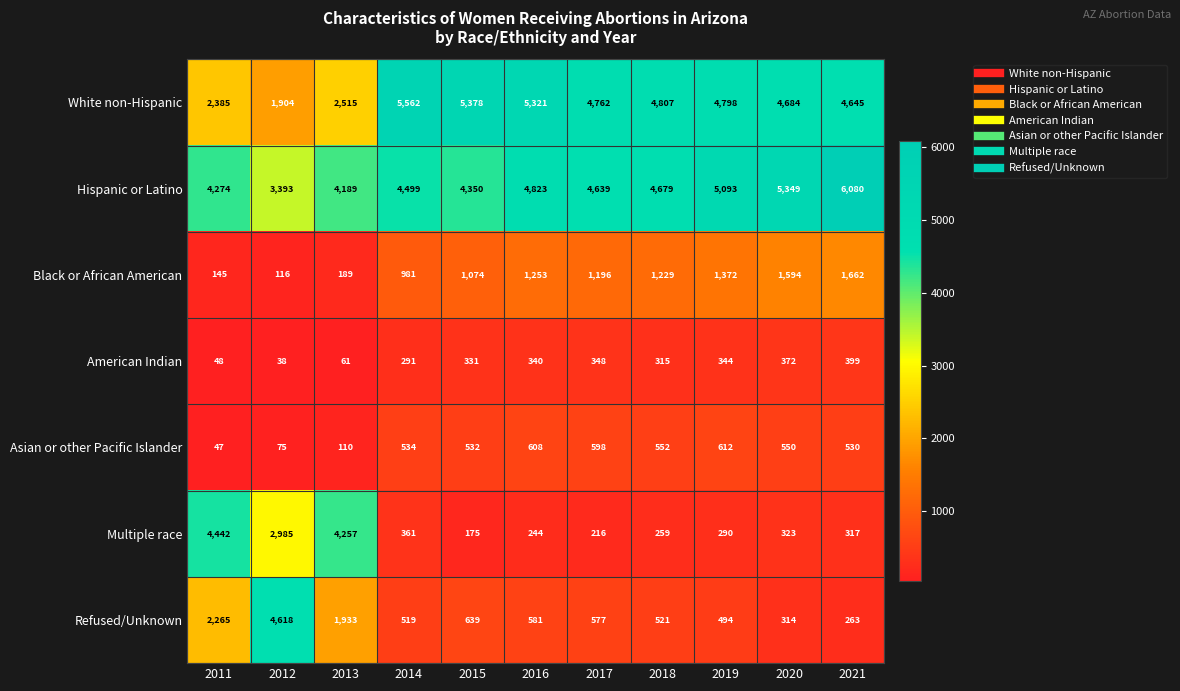

How many data points does each series have?

11